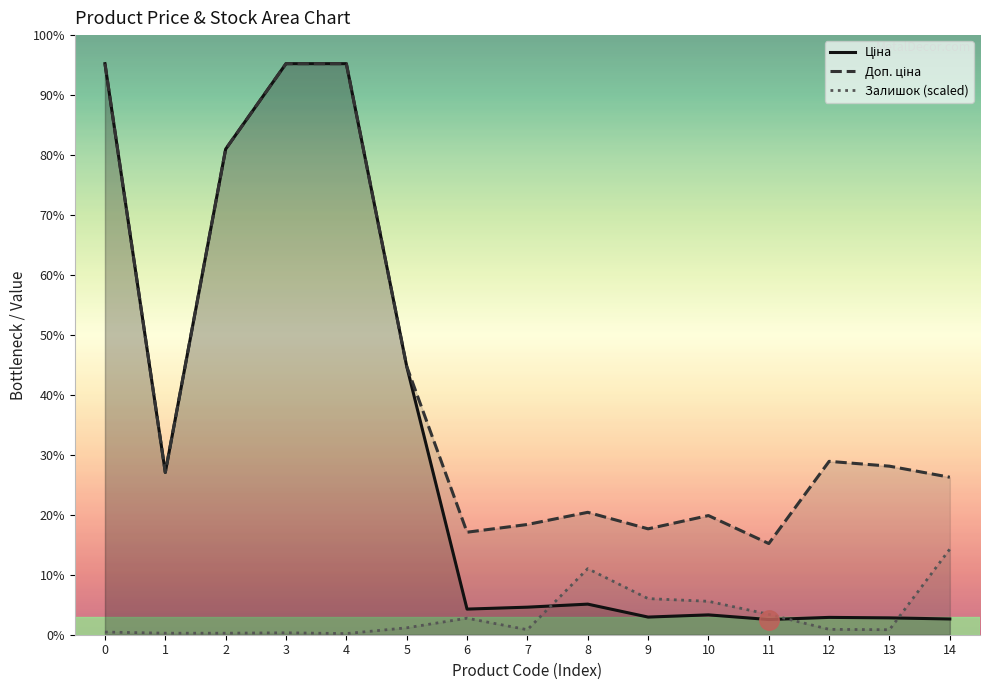

Reading left to right, transcribe all the data shown in this chart.

Ціна: 19964.2	5673.8	16976.3	19964.2	19964.2	9384.0	895.9	963.5	1069.8	617.0	694.3	531.3	606.1	589.2	550.6
Доп. ціна: 19964.2	5673.8	16976.3	19964.2	19964.2	9384.0	3583.6	3854.0	4279.1	3701.9	4165.6	3187.6	6061.2	5892.2	5505.8
Залишок (scaled): 94.0	53.7	53.7	67.1	40.3	241.7	577.4	174.6	2309.8	1262.3	1168.3	711.7	188.0	174.6	2994.6